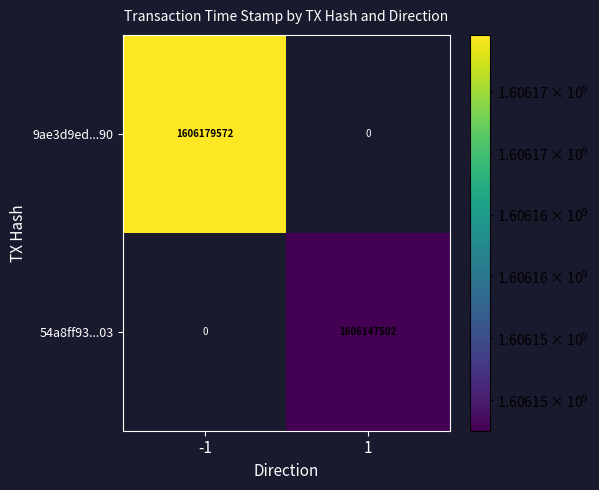

The 54a8ff93...03 series shows 1606147502 at 1. True or false?

True